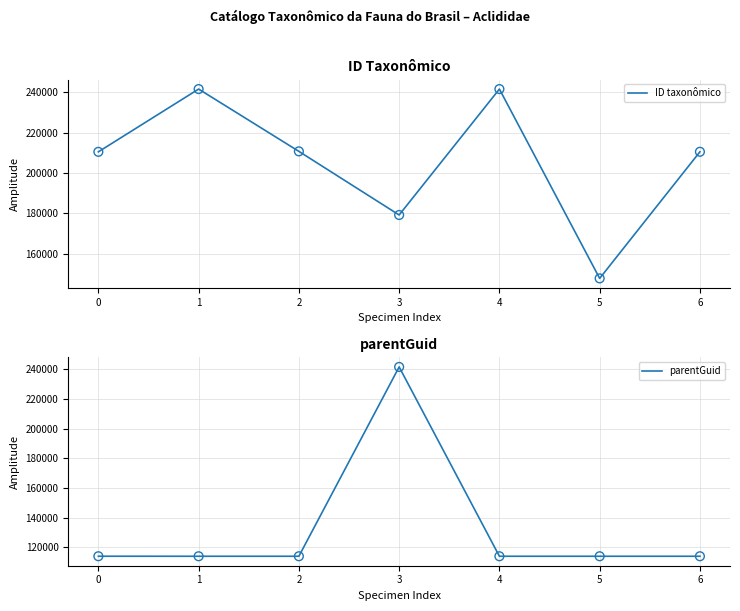

Which series has the largest total across all categories?

ID taxonômico